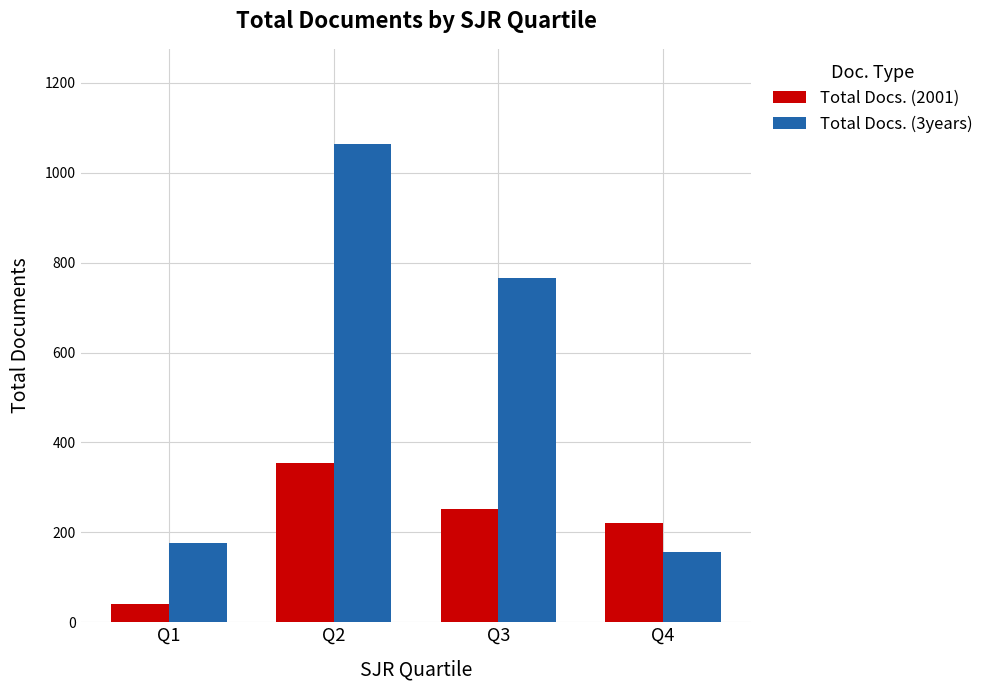

True or false: Total Docs. (2001) has a value of 251 at Q3.

True